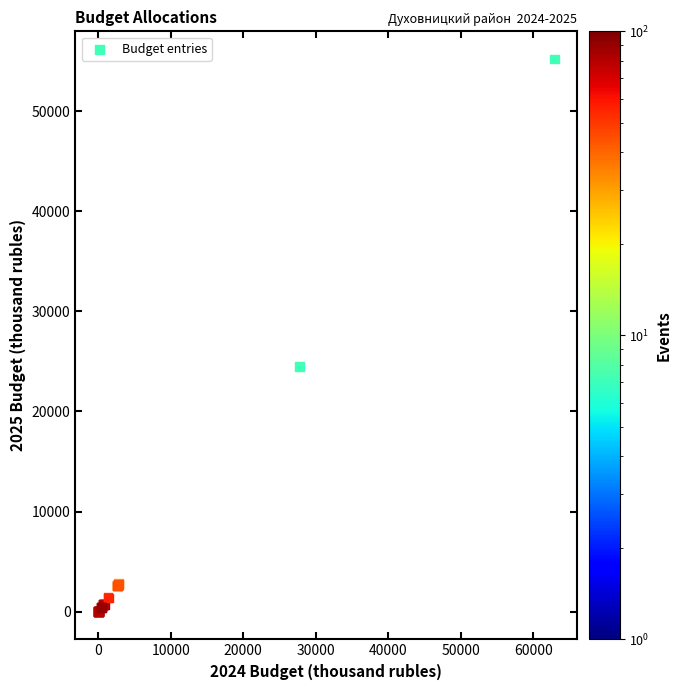

What Y value in the scatter plot is closest to 27604?

24531.0